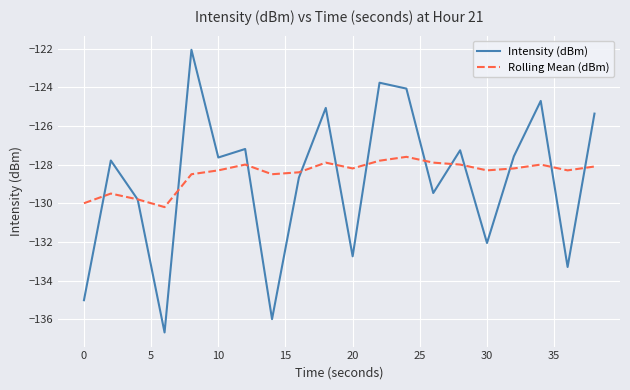

How many lines are shown in the chart?

2